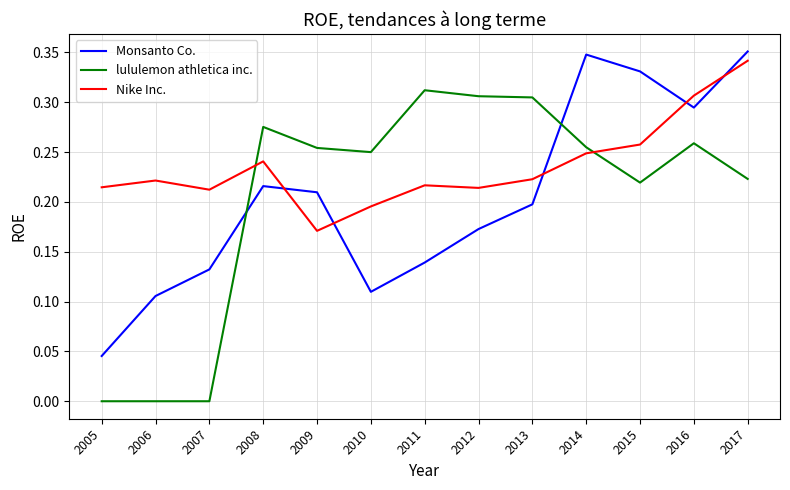

Between 2007 and 2008, which series saw the biggest shift?

lululemon athletica inc.